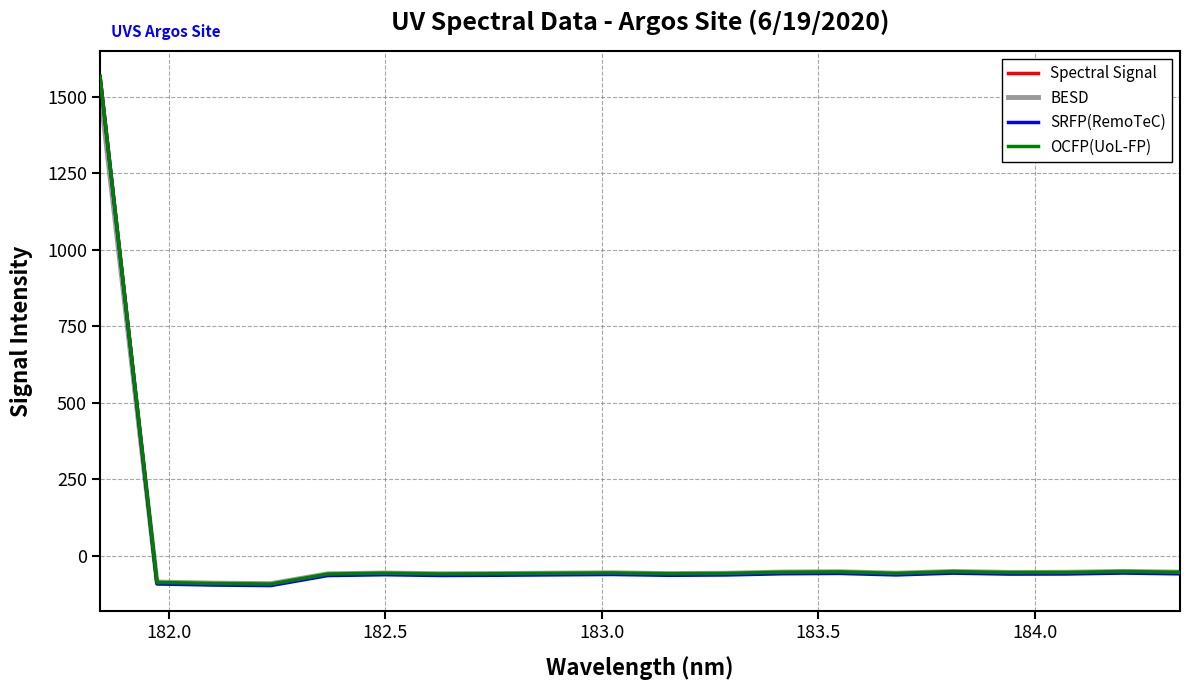

What is the maximum value for OCFP(UoL-FP)?

1566.3